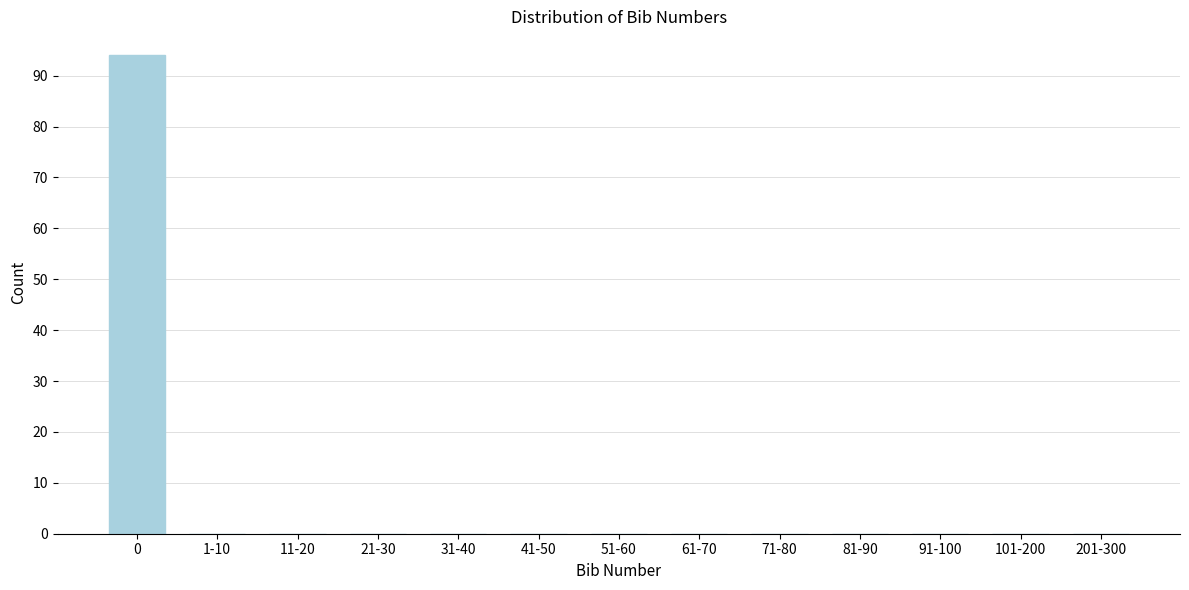

Reading right to left, list all the values displayed in this chart.

201-300=0	101-200=0	91-100=0	81-90=0	71-80=0	61-70=0	51-60=0	41-50=0	31-40=0	21-30=0	11-20=0	1-10=0	0=94